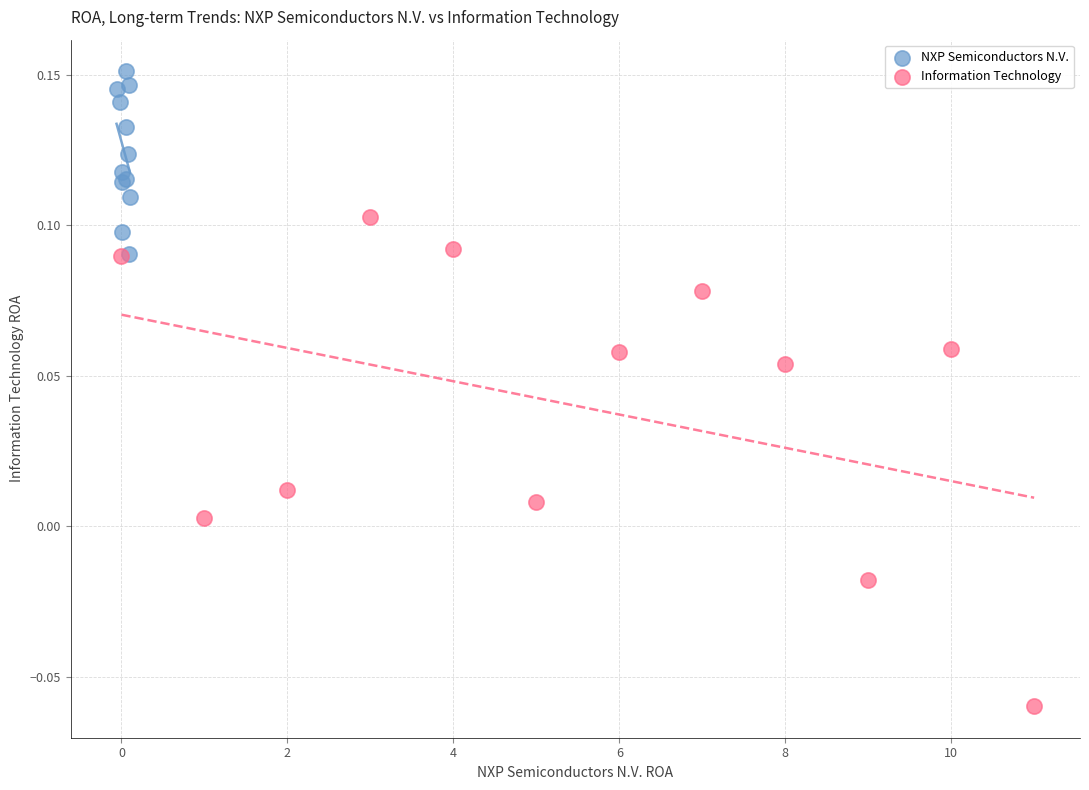

Which series contains the lowest Y value?

Information Technology